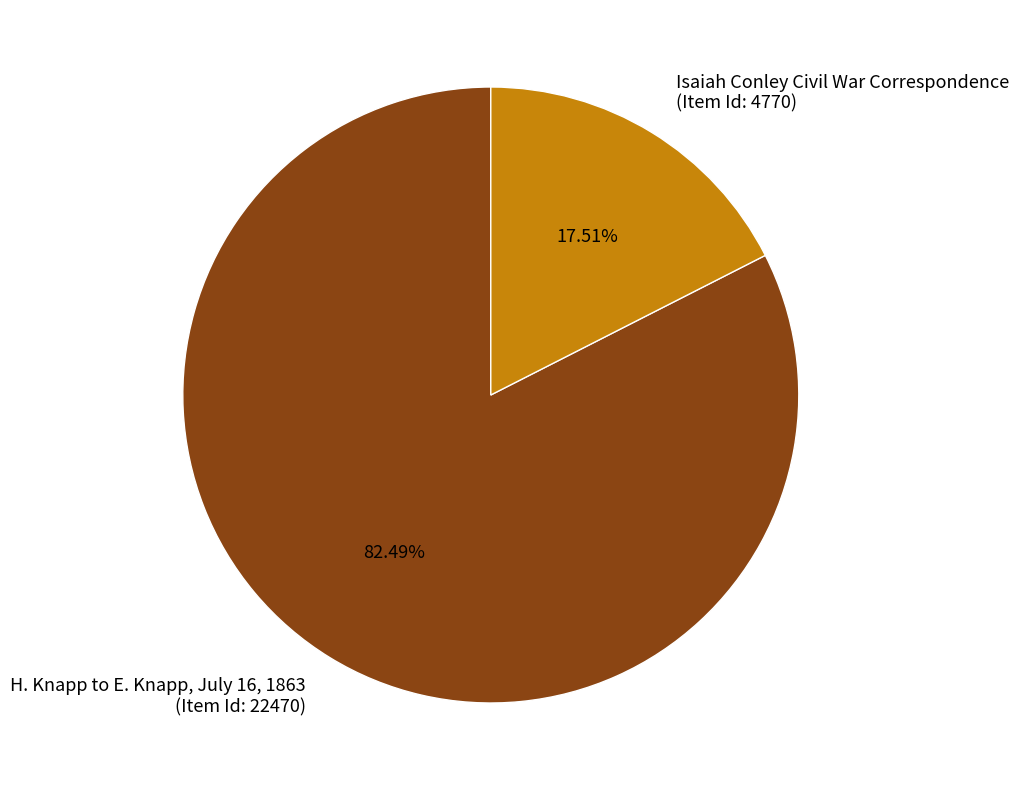

Is there a majority slice in this chart?

Yes